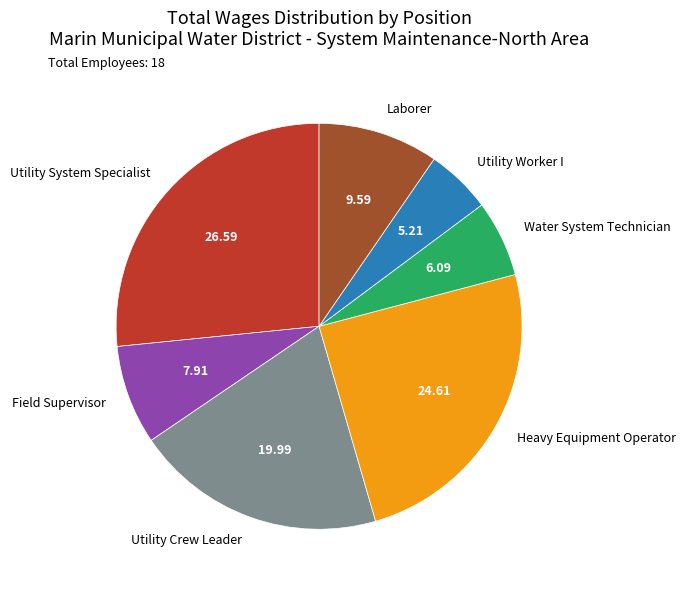

Which category has the biggest portion of the pie?

Utility System Specialist